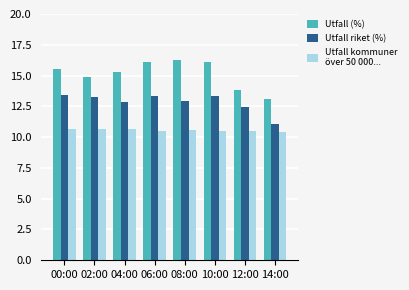

What position from the left is 04:00?

3